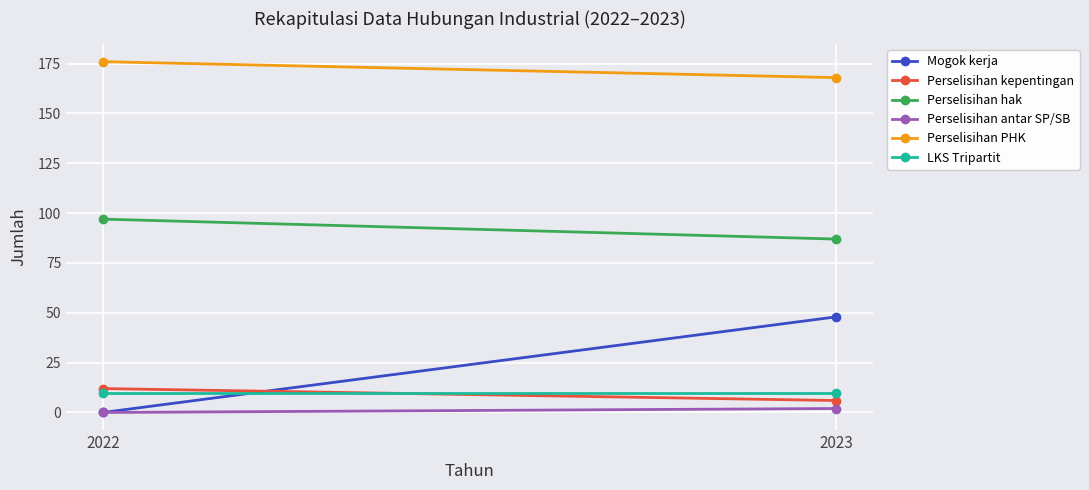

Between 2023 and 2022, which is larger?

2023